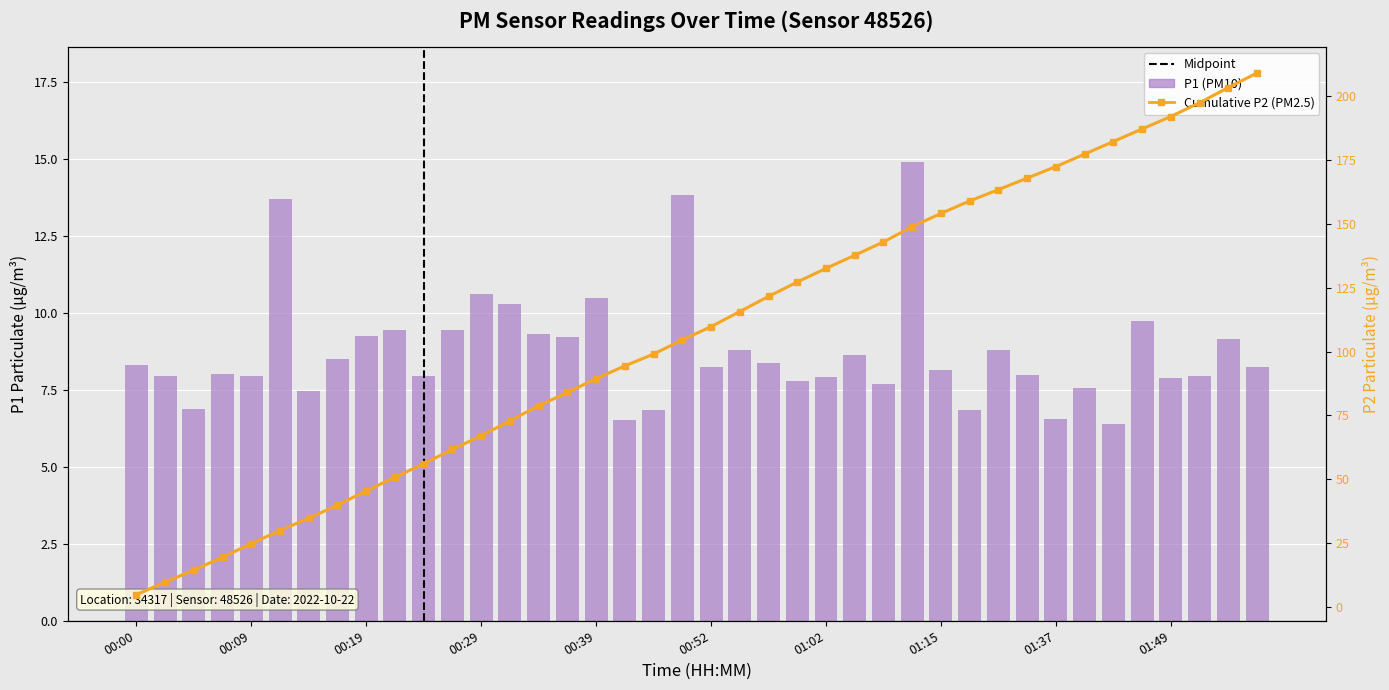

Which has a higher value, 01:34 or 00:22?

00:22